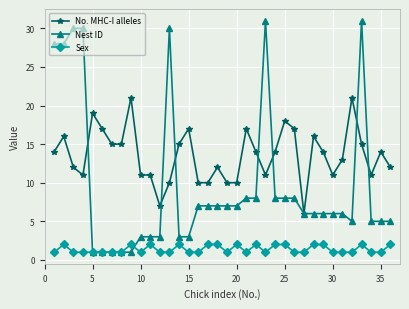

Rank the series by their maximum value, from lowest to highest.

Sex, No. MHC-I alleles, Nest ID